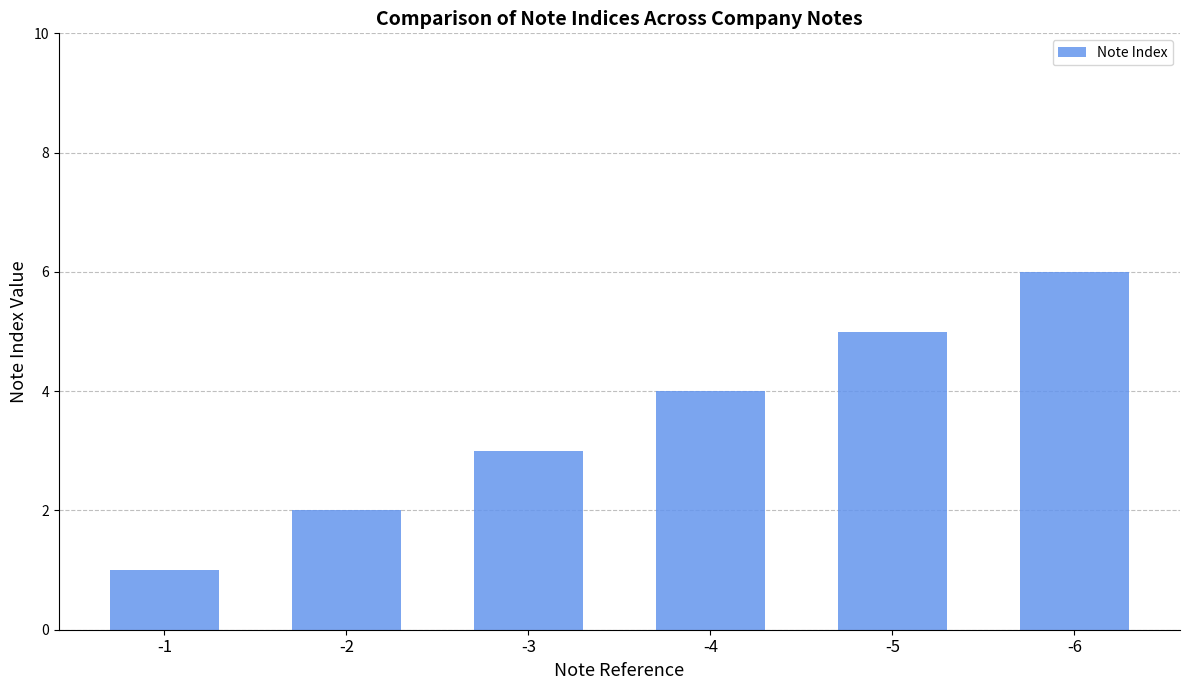

What is the change in value from -3 to -5?

+2